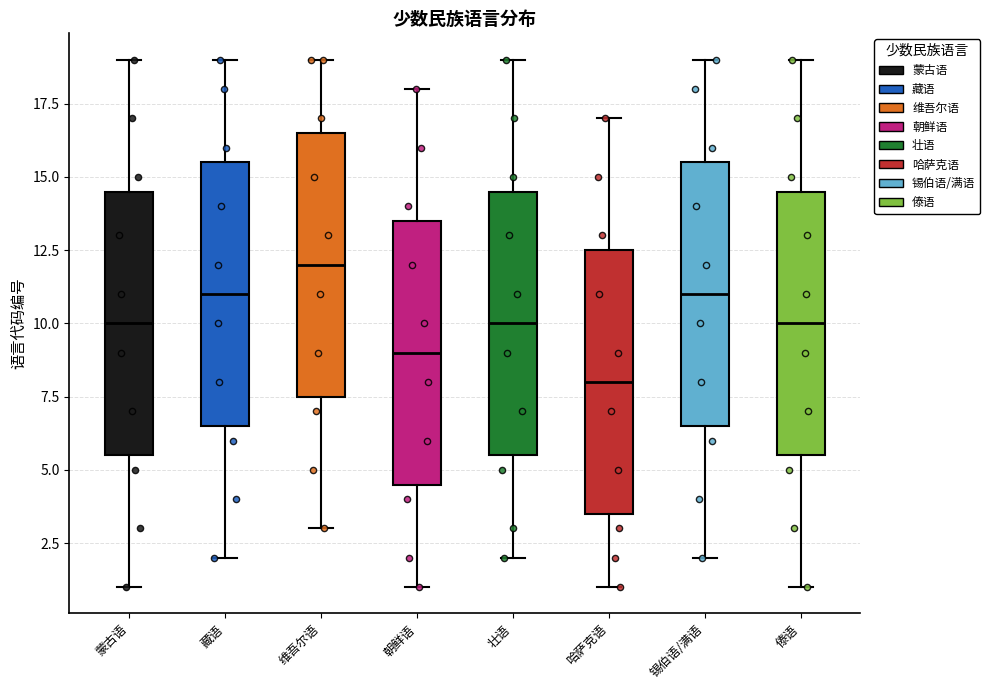

Where does the upper whisker of the box for 傣语 end on the y-axis? The values are not printed on the chart, so give them approximately, as read against the axis.

19.0